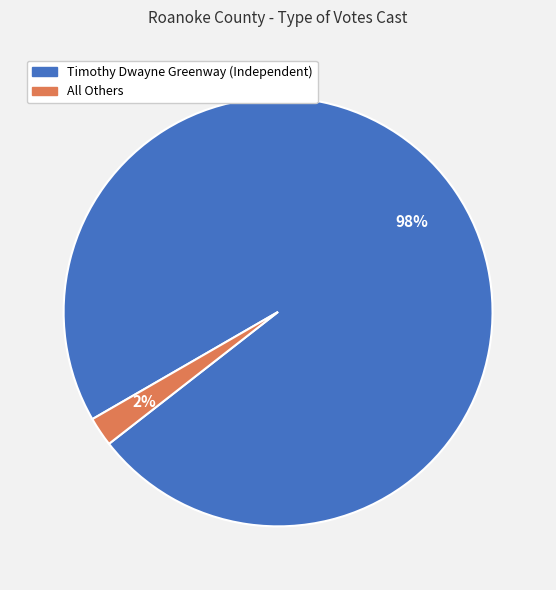

Between Timothy Dwayne Greenway (Independent) and All Others, which is larger?

Timothy Dwayne Greenway (Independent)